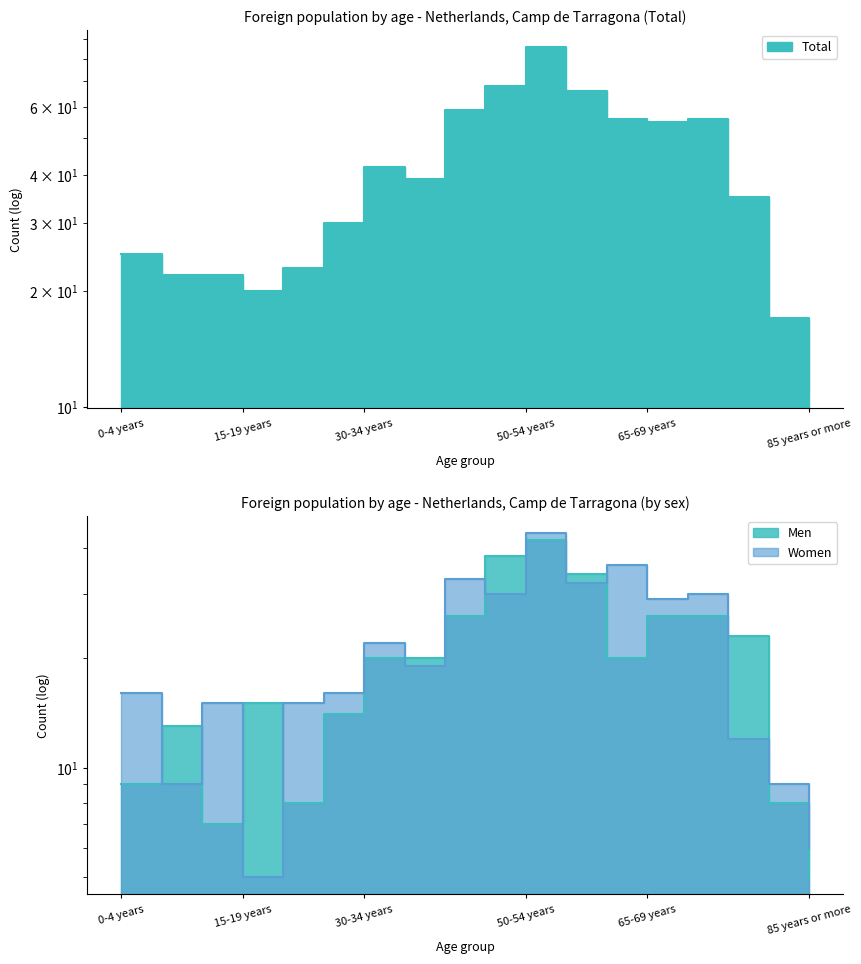

What is the value of the Total point at the 1st from the left?

25